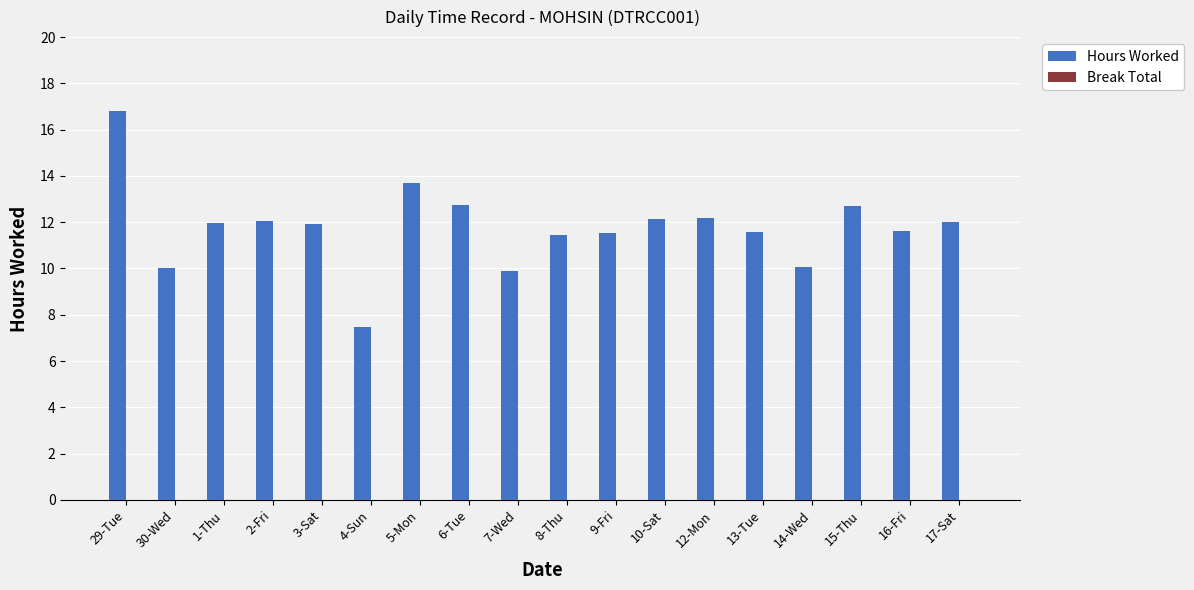

The chart shows a value of 9.9 at 7-Wed. True or false?

True